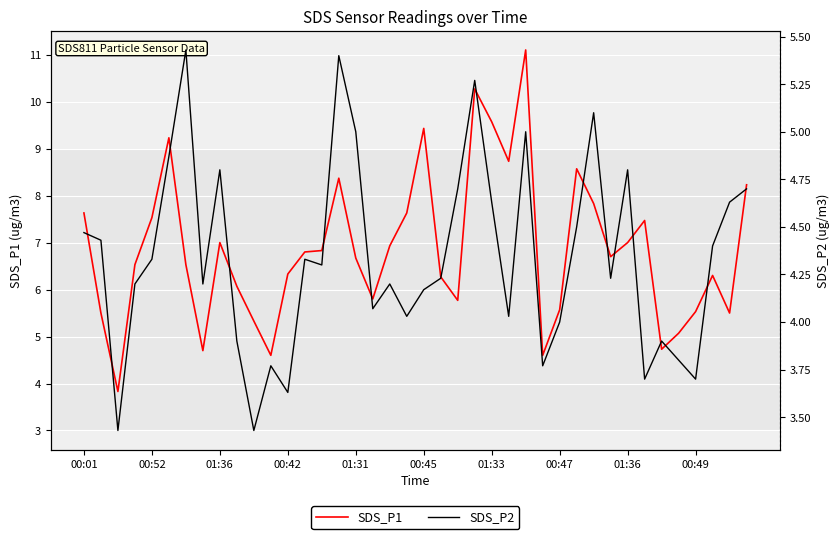

At 01:36, list the series in order from largest to smallest.

SDS_P1, SDS_P2